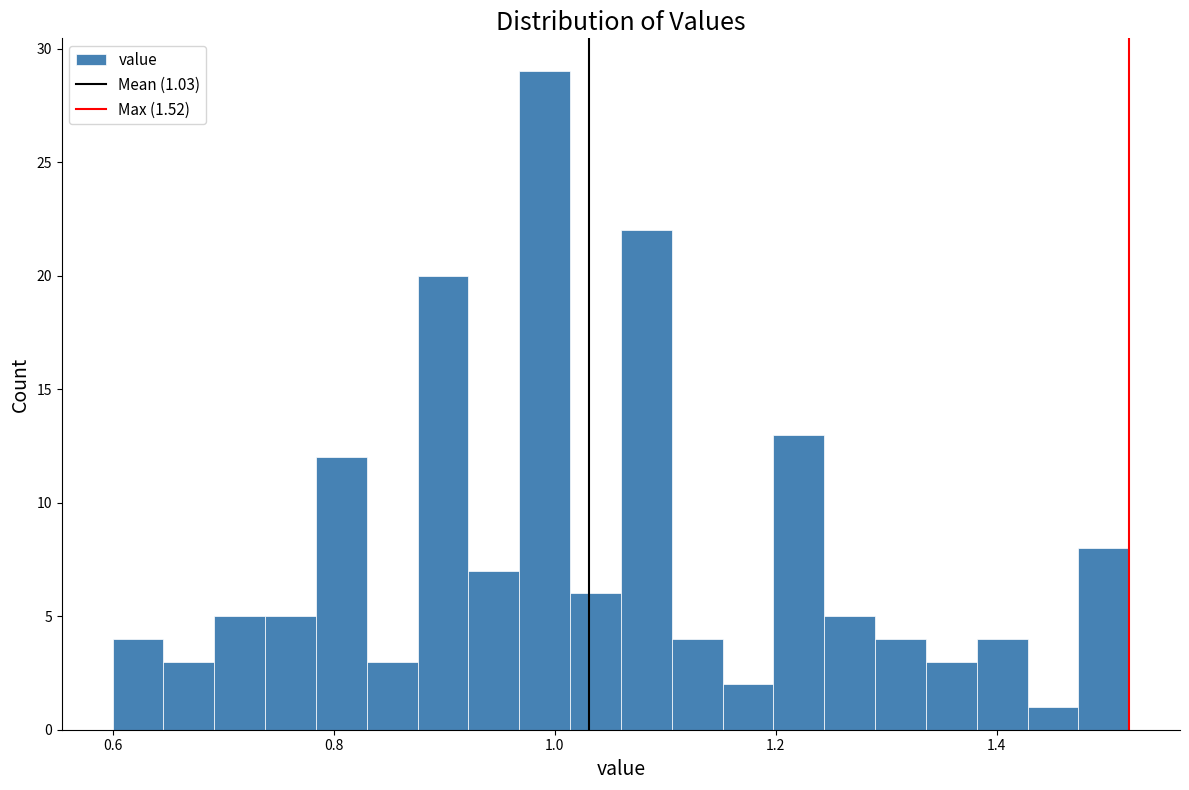

Around what value on the x-axis is the tallest bar? Give the approximate position of its centre, as read against the axis.

1.00